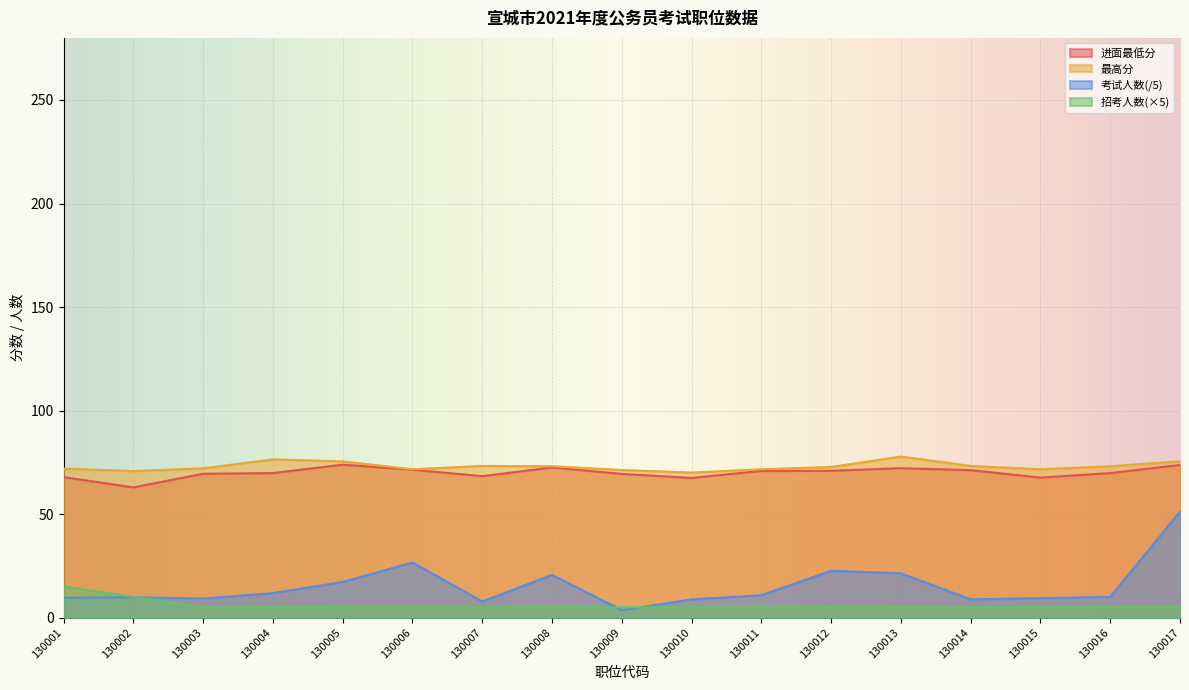

Which series has the largest total across all categories?

最高分